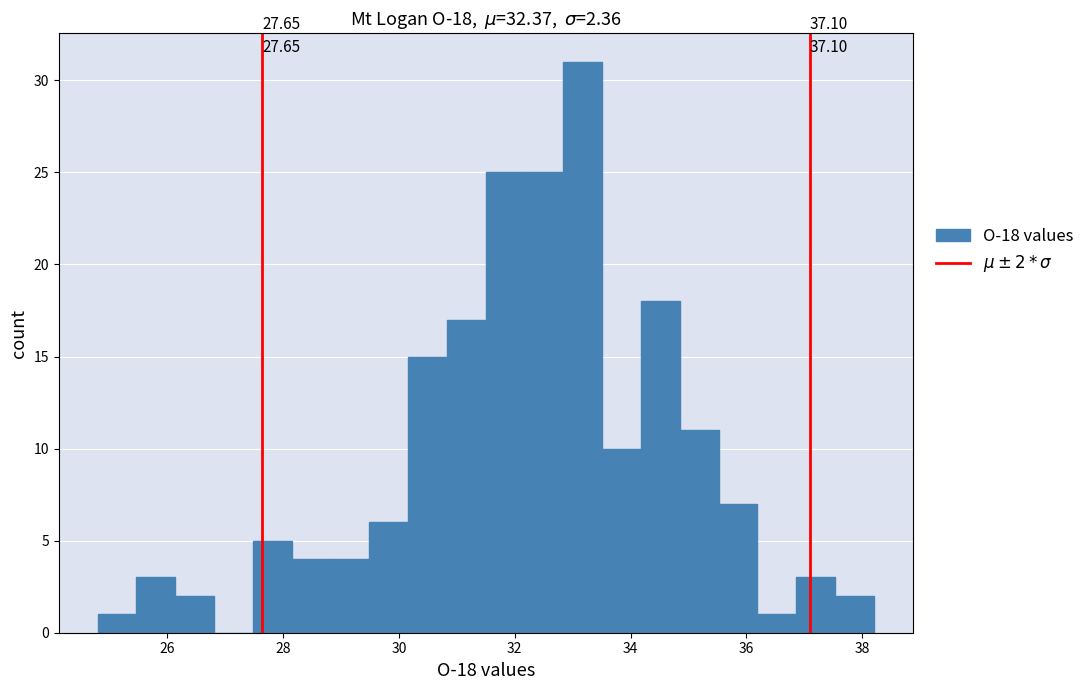

Around what value on the x-axis is the tallest bar? Give the approximate position of its centre, as read against the axis.

33.2